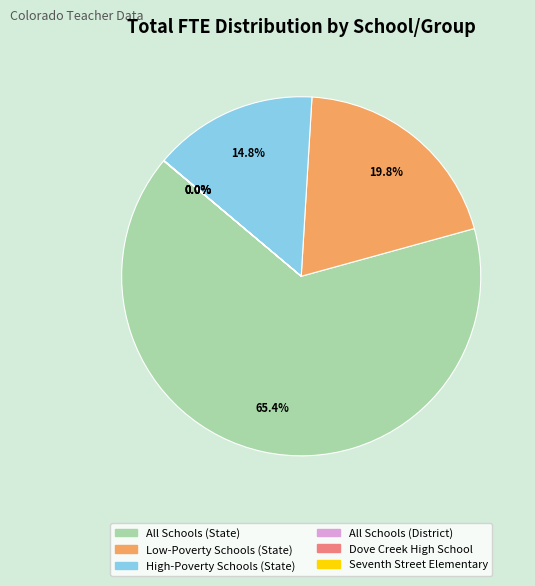

To the nearest percent, what portion does All Schools (State) represent?

65%